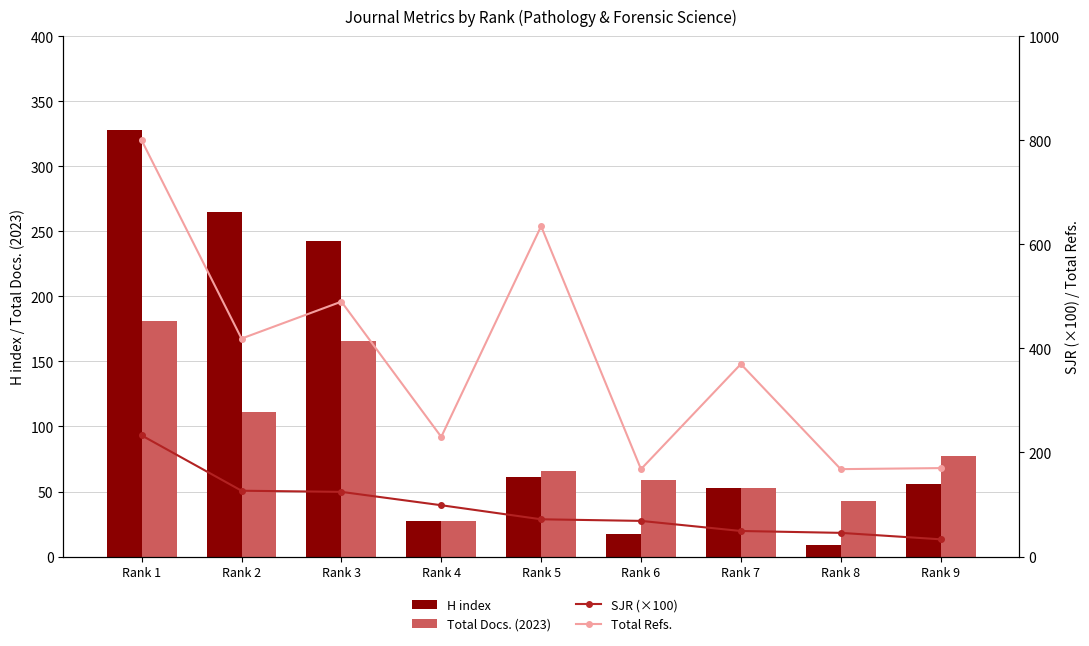

List the labels in order of SJR (×100) value, largest first.

Rank 1, Rank 2, Rank 3, Rank 4, Rank 5, Rank 6, Rank 7, Rank 8, Rank 9